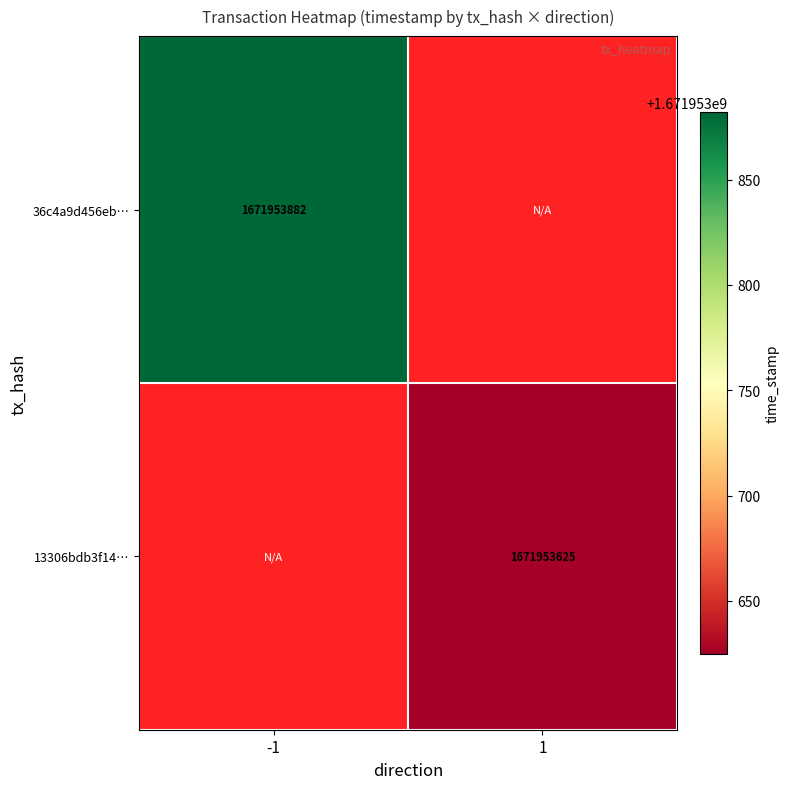

Is it true that 36c4a9d456eb… equals 1671953882 at -1?

True